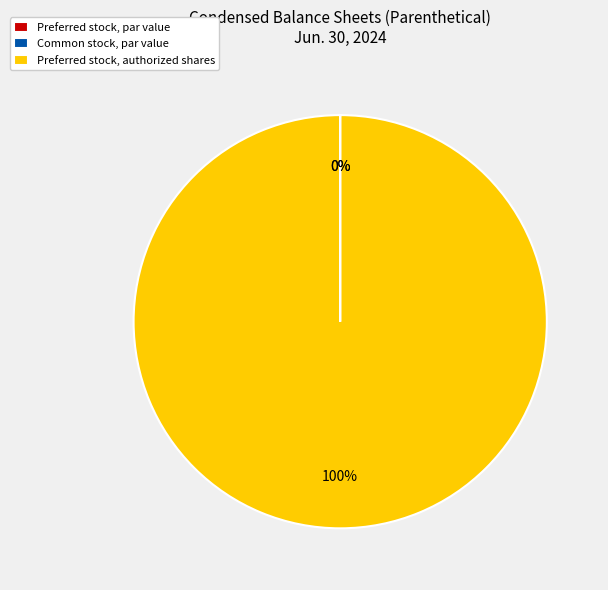

What is the majority slice?

Preferred stock, authorized shares